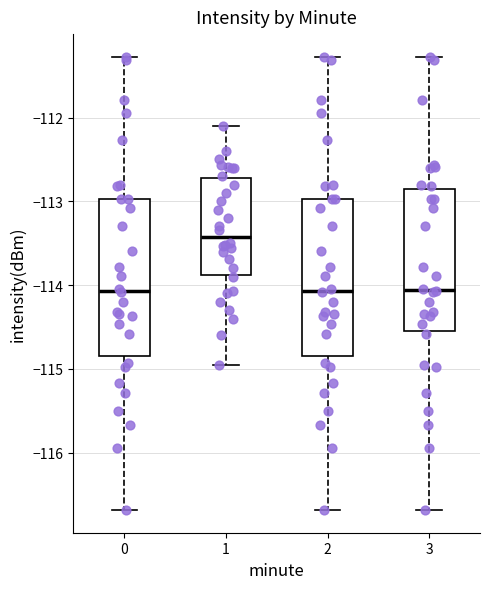

Which box's median line is the highest?

1